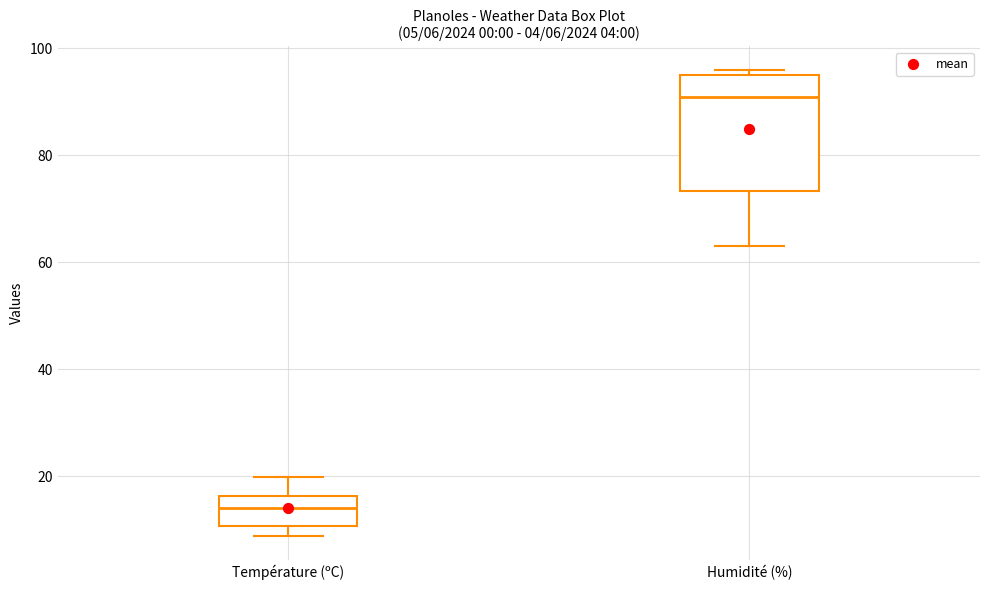

Which box is the tallest, from its lower edge to its upper edge?

Humidité (%)